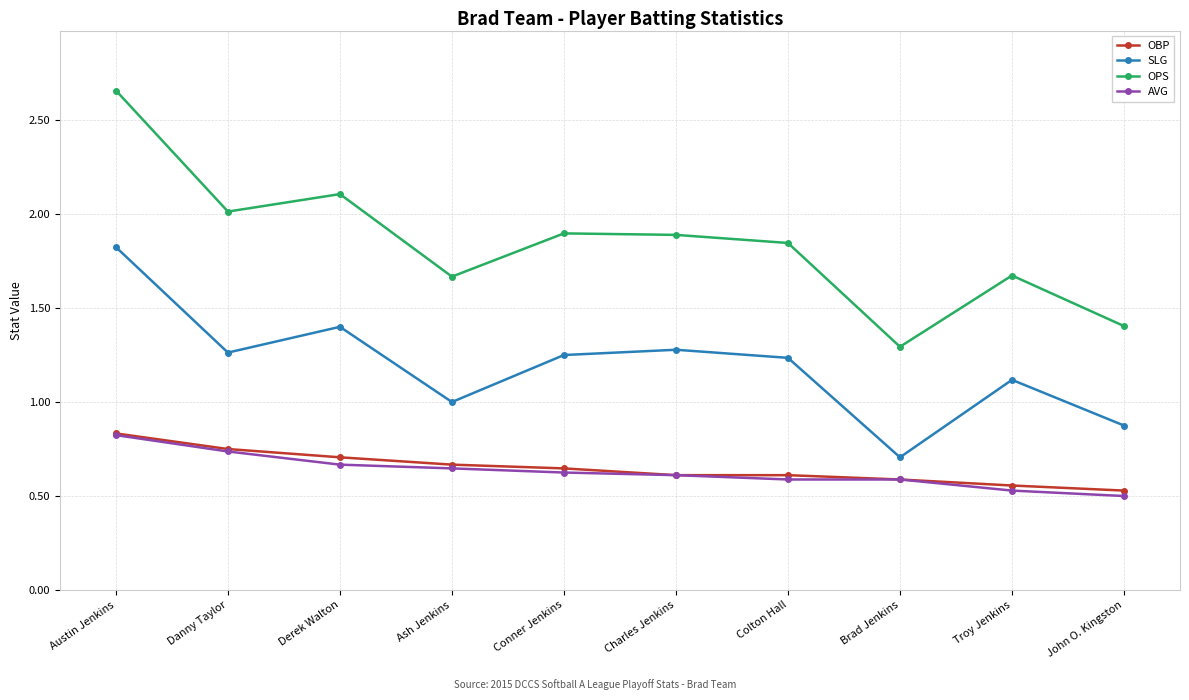

What is the total value across all series at Derek Walton?

4.9